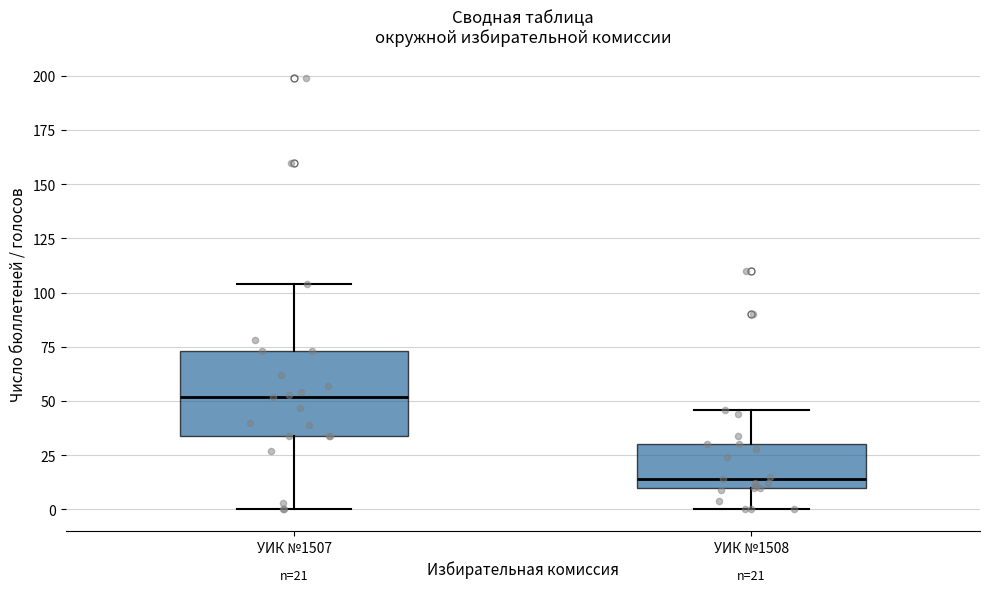

Which box is the tallest, from its lower edge to its upper edge?

УИК №1507